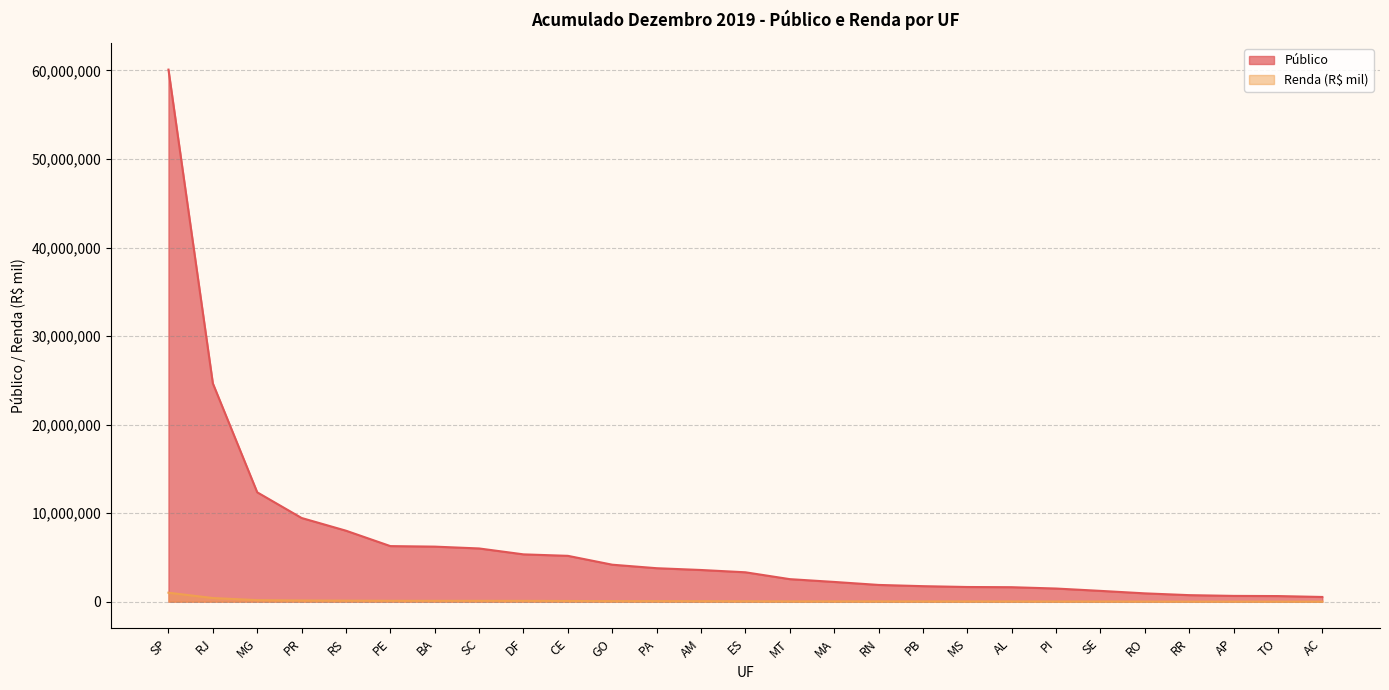

Which category has the highest value in the Renda (R$) series?

SP